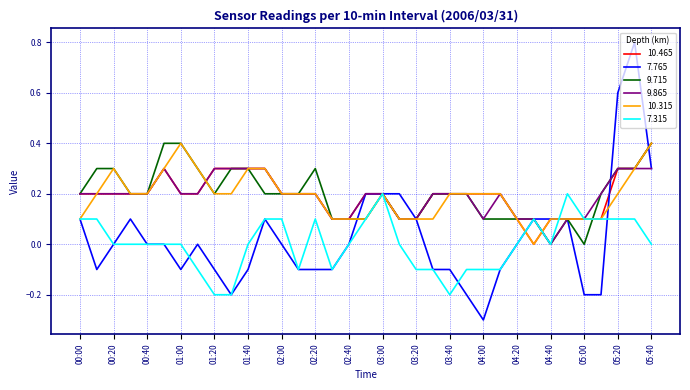

What is the greatest value displayed?

0.8